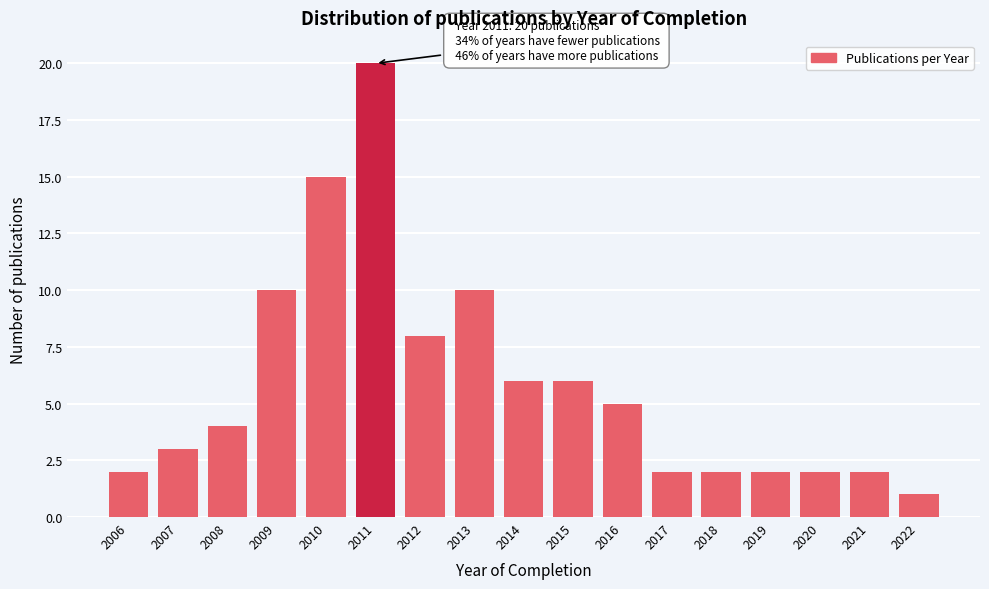

Reading left to right, what are all the values shown in this chart?

2	3	4	10	15	20	8	10	6	6	5	2	2	2	2	2	1